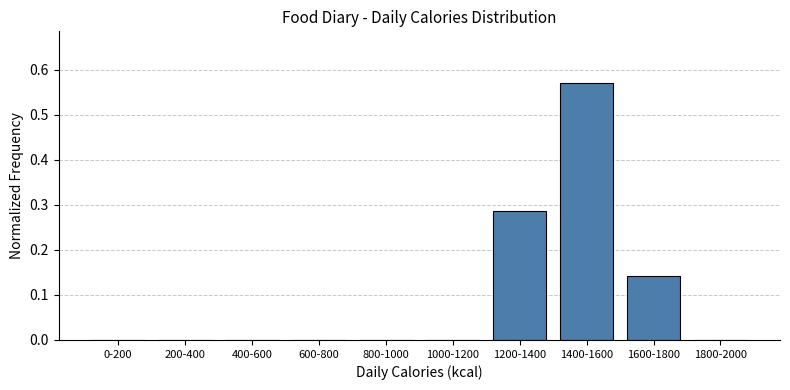

At which category does the chart reach its peak across all series?

1400-1600